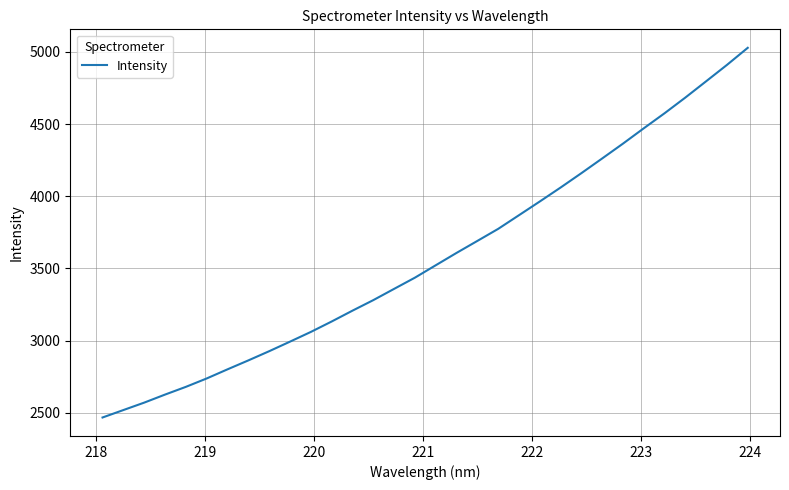

What is the greatest value displayed?

5029.0